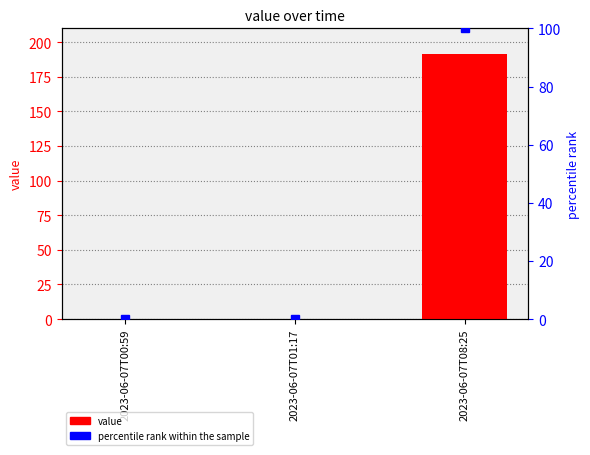

Which category has the lowest value in the value series?

2023-06-07T00:59